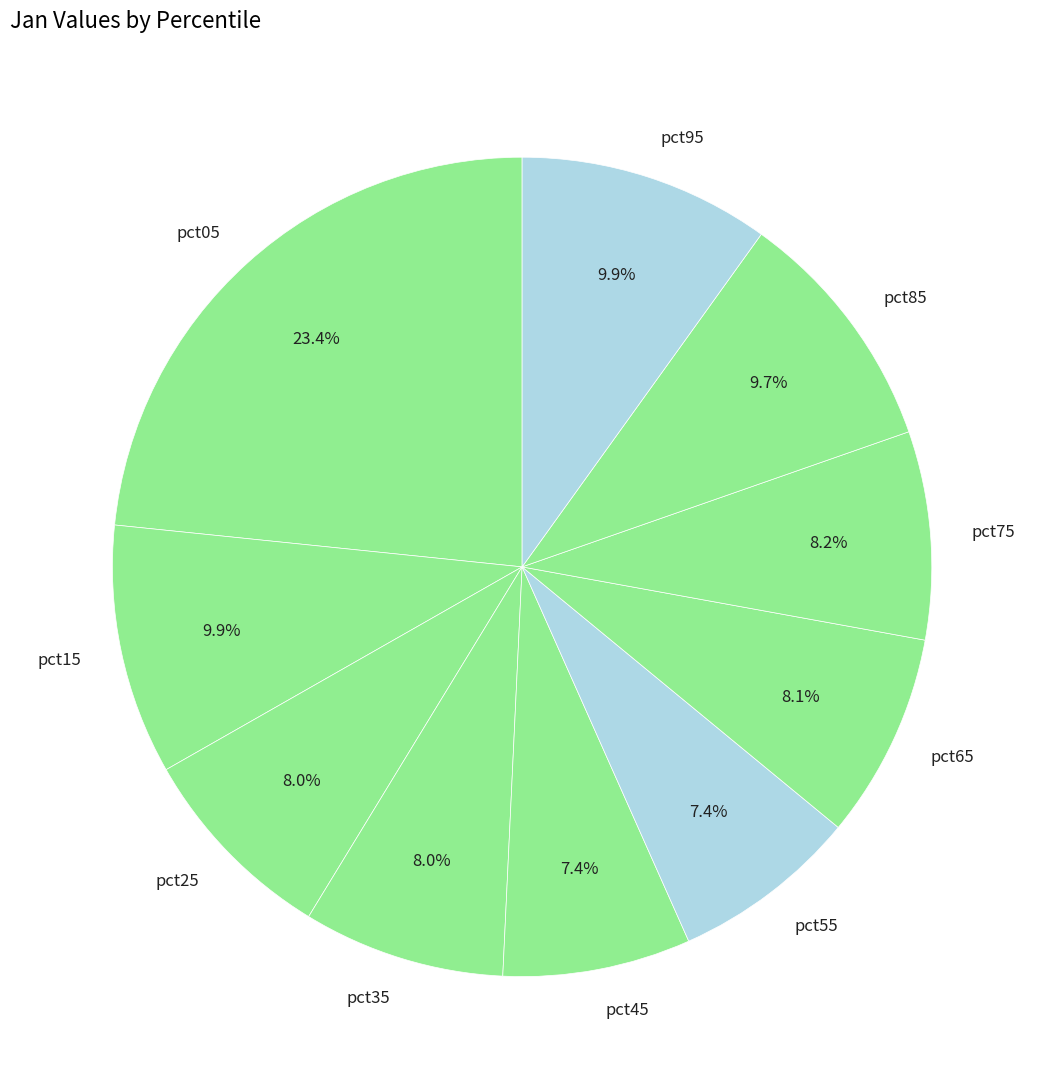

What percentage is the pct25 slice, to the nearest percent?

8%